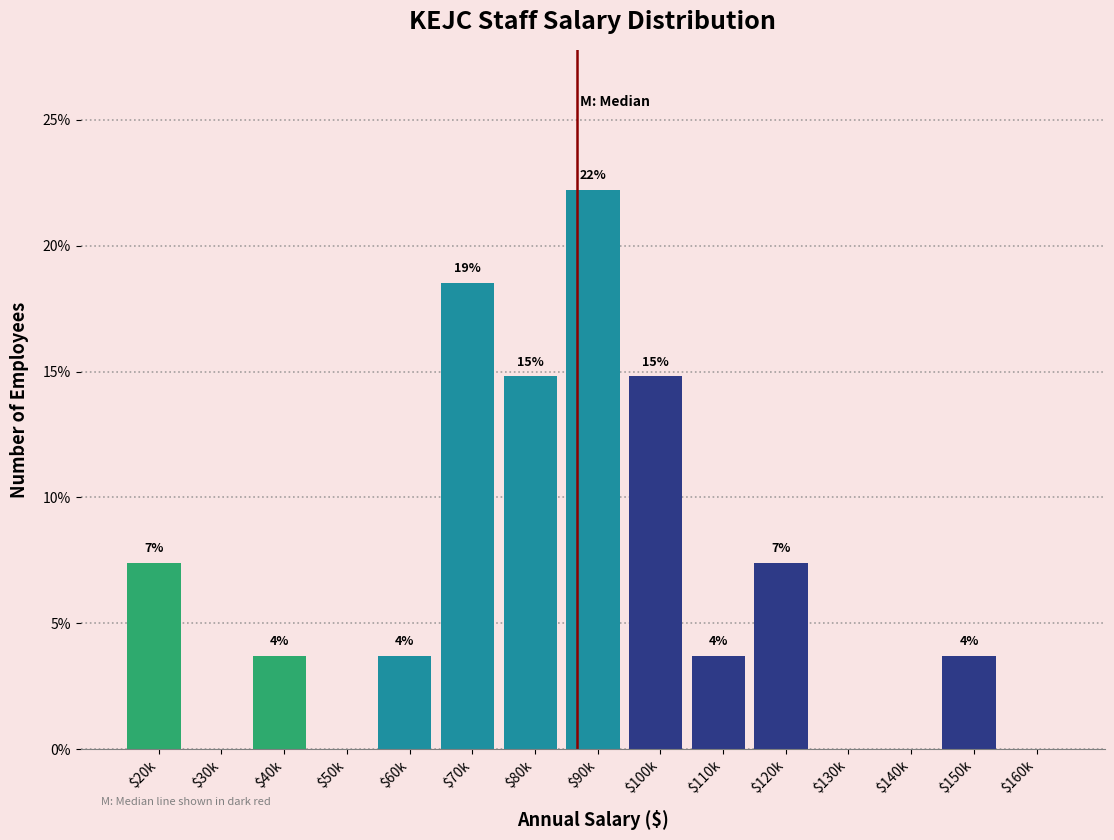

Are the bars horizontal?

No